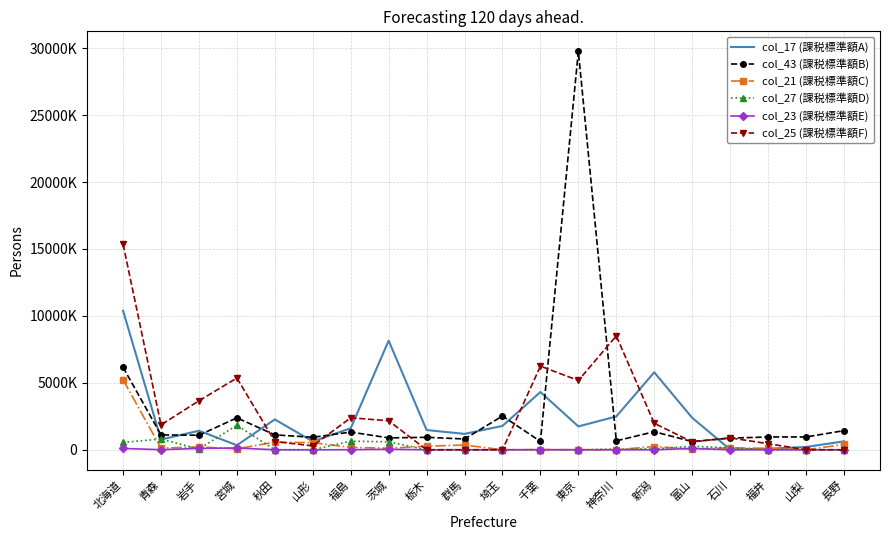

Where do col_27 (課税標準額D) and col_21 (課税標準額C) first cross each other?

北海道 and 青森